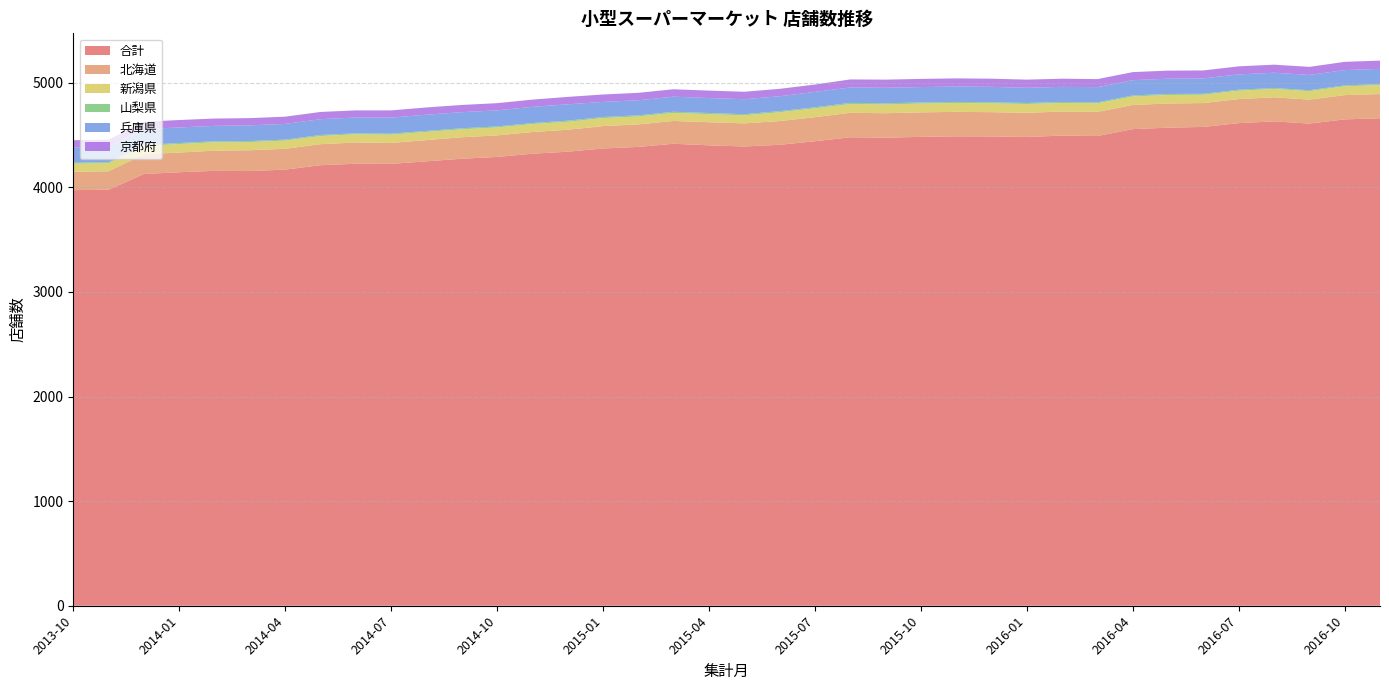

Reading left to right, what are all the values shown in this chart?

合計: 2013-10=3973	2013-11=3976	2013-12=4127	2014-01=4144	2014-02=4157	2014-03=4155	2014-04=4169	2014-05=4211	2014-06=4225	2014-07=4224	2014-08=4248	2014-09=4273	2014-10=4290	2014-11=4321	2014-12=4340	2015-01=4371	2015-02=4386	2015-03=4416	2015-04=4401	2015-05=4390	2015-06=4406	2015-07=4440	2015-08=4478	2015-09=4474	2015-10=4482	2015-11=4487	2015-12=4486	2016-01=4481	2016-02=4494	2016-03=4490	2016-04=4556	2016-05=4570	2016-06=4577	2016-07=4613	2016-08=4630	2016-09=4609	2016-10=4649	2016-11=4660
北海道: 2013-10=175	2013-11=177	2013-12=188	2014-01=188	2014-02=193	2014-03=199	2014-04=199	2014-05=201	2014-06=203	2014-07=200	2014-08=203	2014-09=205	2014-10=206	2014-11=207	2014-12=210	2015-01=214	2015-02=215	2015-03=218	2015-04=221	2015-05=221	2015-06=227	2015-07=230	2015-08=234	2015-09=234	2015-10=234	2015-11=234	2015-12=232	2016-01=231	2016-02=230	2016-03=231	2016-04=231	2016-05=231	2016-06=228	2016-07=230	2016-08=230	2016-09=229	2016-10=232	2016-11=231
新潟県: 2013-10=77	2013-11=77	2013-12=81	2014-01=81	2014-02=80	2014-03=78	2014-04=78	2014-05=78	2014-06=78	2014-07=79	2014-08=78	2014-09=76	2014-10=76	2014-11=76	2014-12=76	2015-01=76	2015-02=76	2015-03=77	2015-04=77	2015-05=77	2015-06=84	2015-07=84	2015-08=84	2015-09=84	2015-10=84	2015-11=84	2015-12=84	2016-01=84	2016-02=81	2016-03=81	2016-04=81	2016-05=81	2016-06=79	2016-07=80	2016-08=80	2016-09=81	2016-10=84	2016-11=86
山梨県: 2013-10=10	2013-11=10	2013-12=10	2014-01=10	2014-02=10	2014-03=10	2014-04=10	2014-05=10	2014-06=10	2014-07=10	2014-08=10	2014-09=10	2014-10=10	2014-11=10	2014-12=11	2015-01=11	2015-02=11	2015-03=11	2015-04=11	2015-05=11	2015-06=11	2015-07=11	2015-08=11	2015-09=11	2015-10=11	2015-11=11	2015-12=11	2016-01=10	2016-02=10	2016-03=10	2016-04=10	2016-05=10	2016-06=10	2016-07=10	2016-08=9	2016-09=9	2016-10=9	2016-11=9
兵庫県: 2013-10=146	2013-11=146	2013-12=150	2014-01=149	2014-02=147	2014-03=150	2014-04=150	2014-05=151	2014-06=151	2014-07=153	2014-08=155	2014-09=154	2014-10=153	2014-11=155	2014-12=156	2015-01=144	2015-02=144	2015-03=144	2015-04=143	2015-05=143	2015-06=142	2015-07=147	2015-08=147	2015-09=148	2015-10=147	2015-11=147	2015-12=147	2016-01=145	2016-02=145	2016-03=145	2016-04=146	2016-05=146	2016-06=147	2016-07=146	2016-08=146	2016-09=146	2016-10=146	2016-11=146
京都府: 2013-10=69	2013-11=69	2013-12=70	2014-01=71	2014-02=70	2014-03=69	2014-04=69	2014-05=69	2014-06=68	2014-07=69	2014-08=69	2014-09=69	2014-10=69	2014-11=69	2014-12=71	2015-01=71	2015-02=71	2015-03=71	2015-04=71	2015-05=71	2015-06=71	2015-07=70	2015-08=77	2015-09=78	2015-10=78	2015-11=78	2015-12=78	2016-01=78	2016-02=78	2016-03=77	2016-04=77	2016-05=77	2016-06=76	2016-07=77	2016-08=77	2016-09=77	2016-10=79	2016-11=79